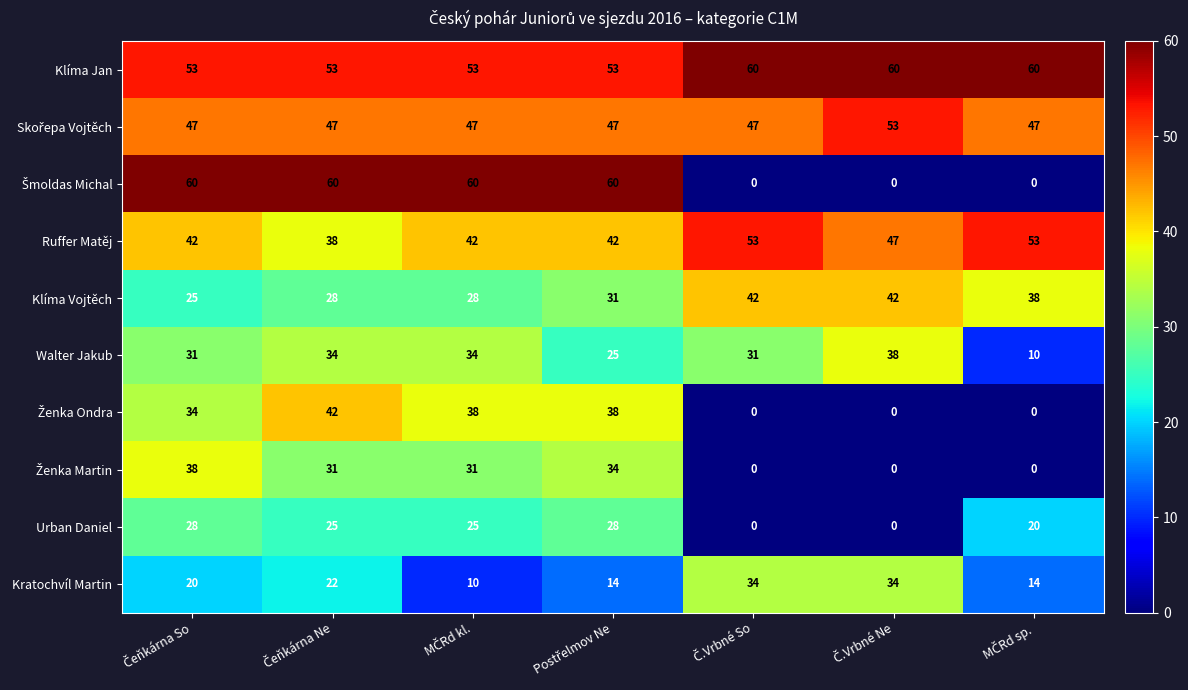

What is the average value of the Klíma Vojtěch series?

33